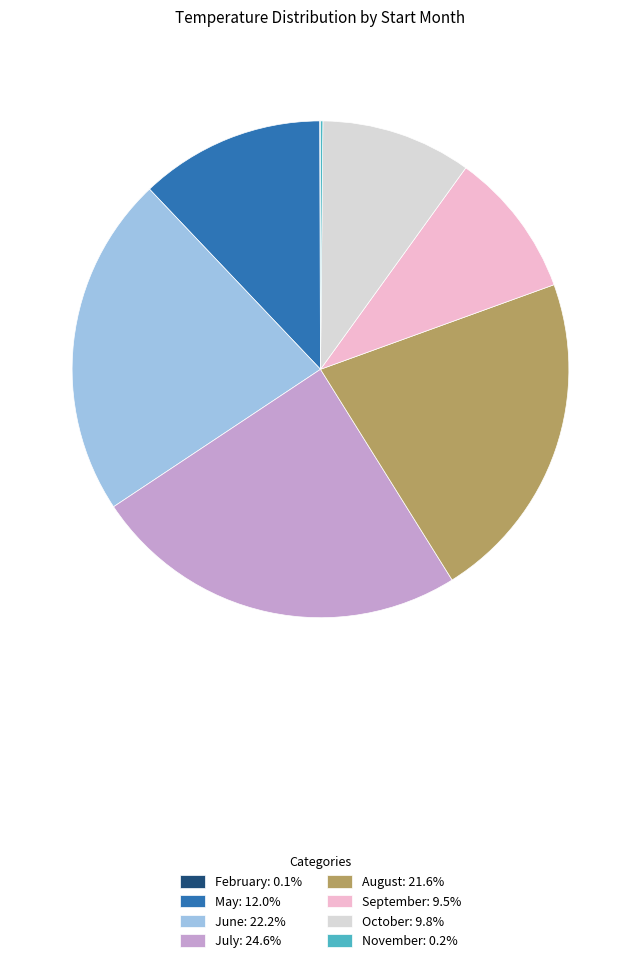

Does May: 12.0% account for over 50% of the chart?

No